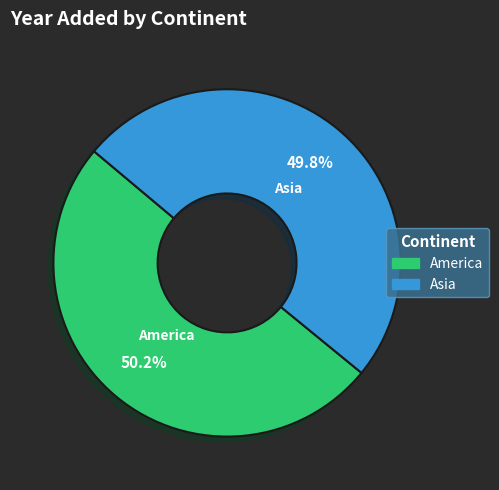

Count the number of slices in the pie.

2